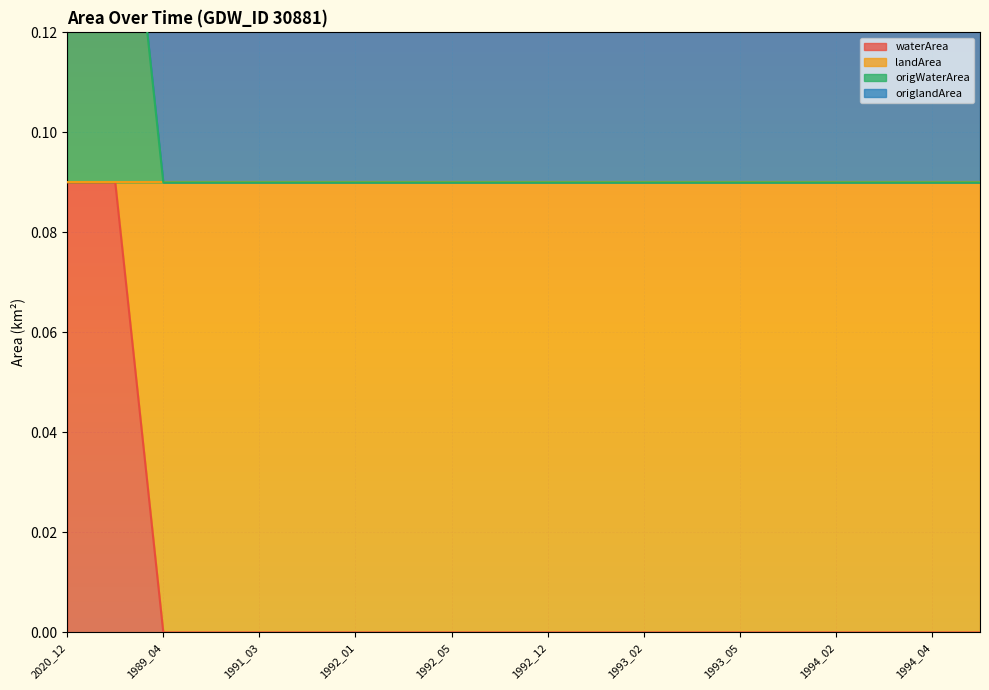

Is the value of waterArea at 1992_11 greater than the value of landArea at 1993_02?

No